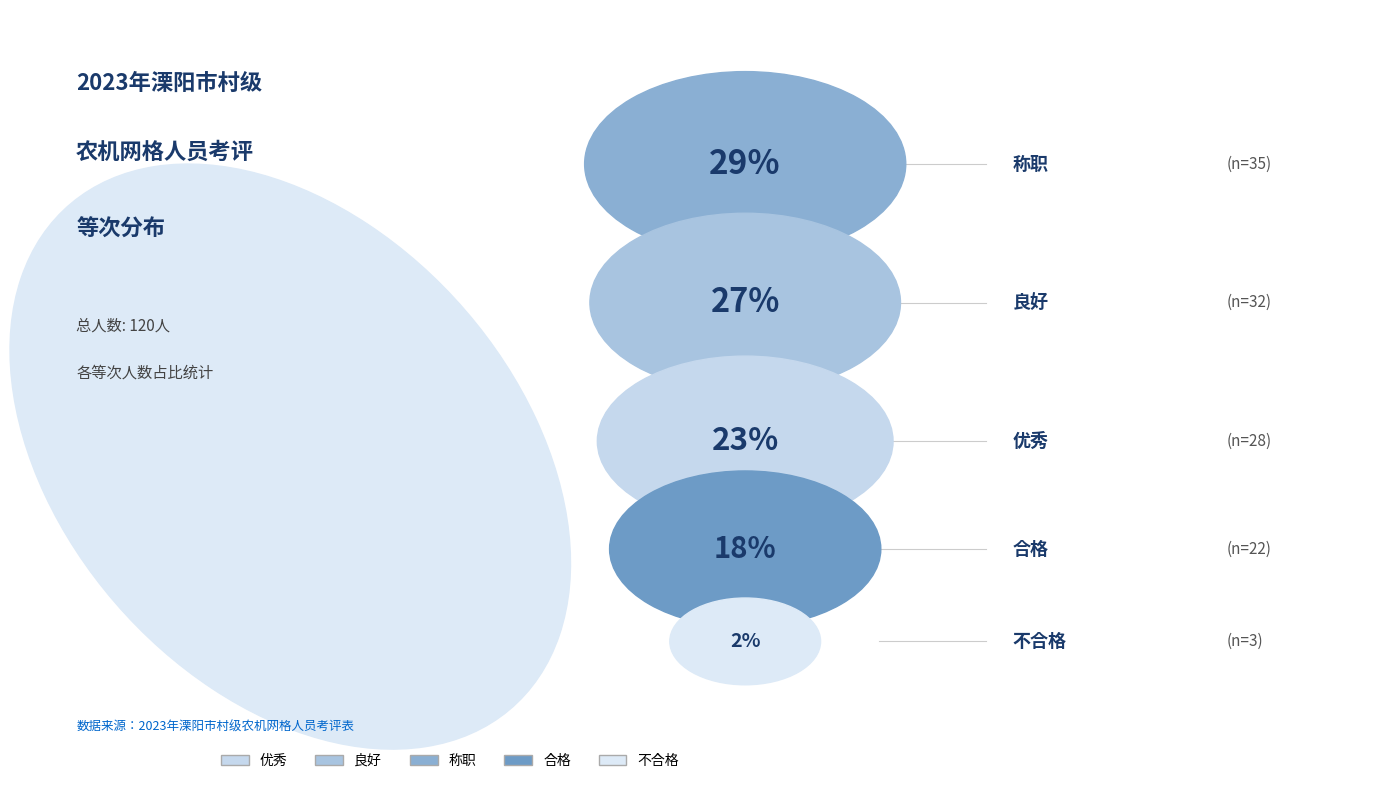

What is the largest slice in the pie chart?

称职